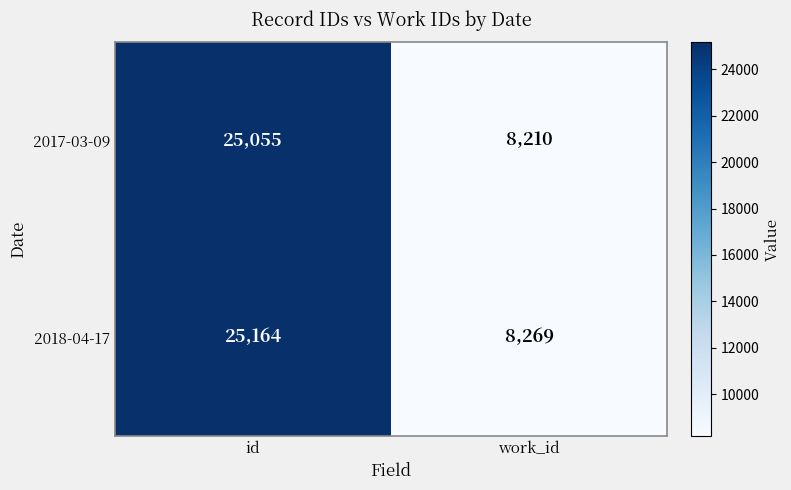

Which label corresponds to the largest value in the chart?

id